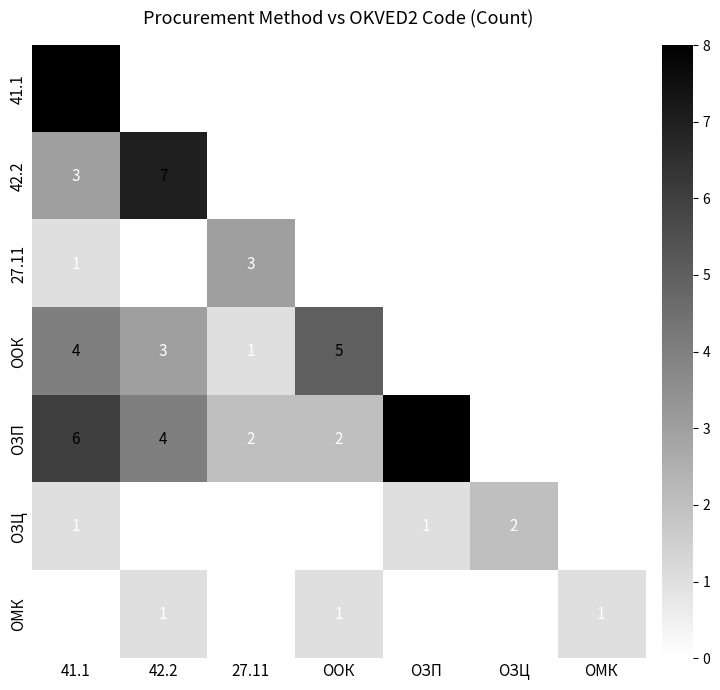

Is it true that ОЗЦ equals 2 at ОЗЦ?

True